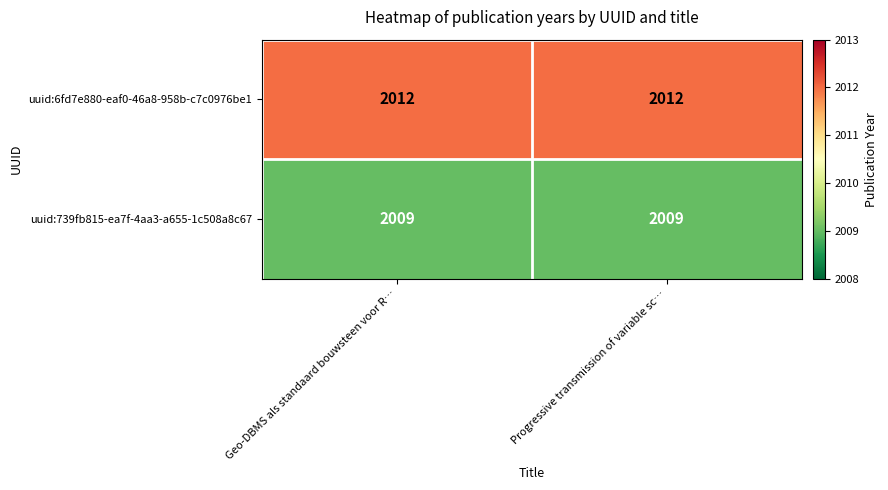

What is the minimum value shown in the chart?

2009